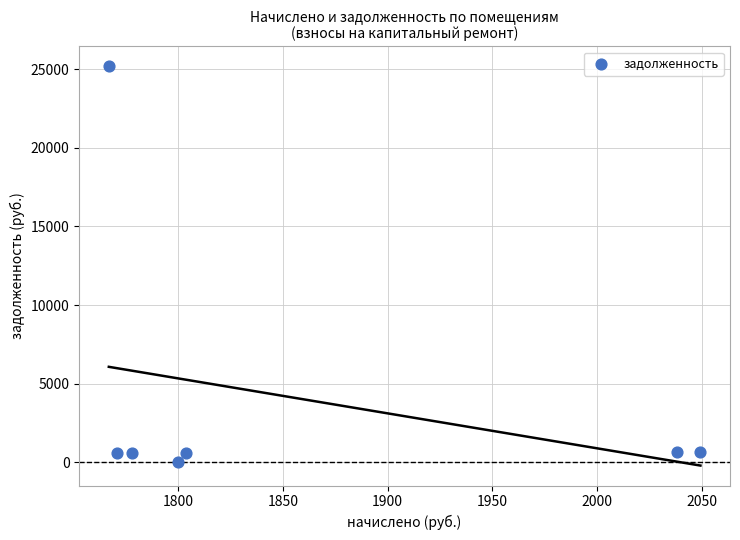

What is the range of X values (max minus min)?

282.3